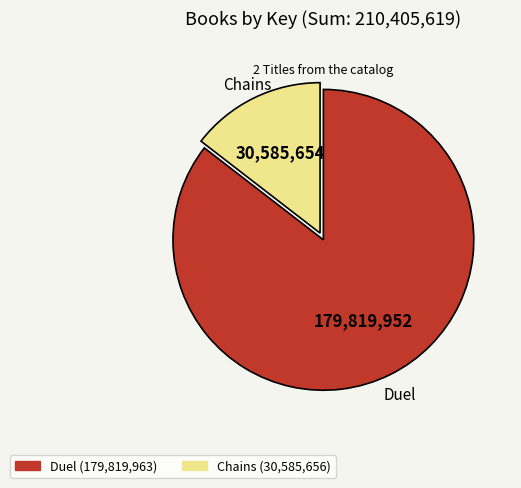

Is there any slice that represents more than half of the pie?

Yes